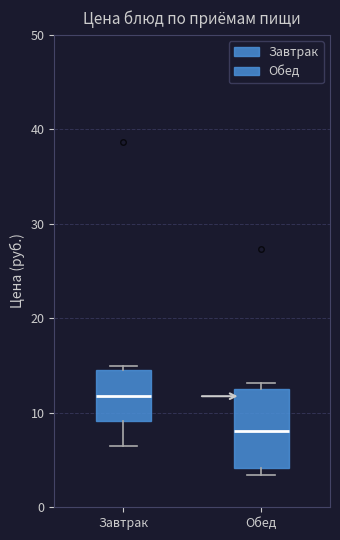

Reading left to right, transcribe this box plot: for each box, give where its median line is, the range the box spans, and where its two whiskers end, as read against the y-axis. The values are not printed on the chart, so give them approximately, as read against the axis.

Завтрак: median 12, box 9 to 15, whiskers 6 to 15 (just above the box's upper edge)
Обед: median 8, box 4 to 12, whiskers 3 to 13